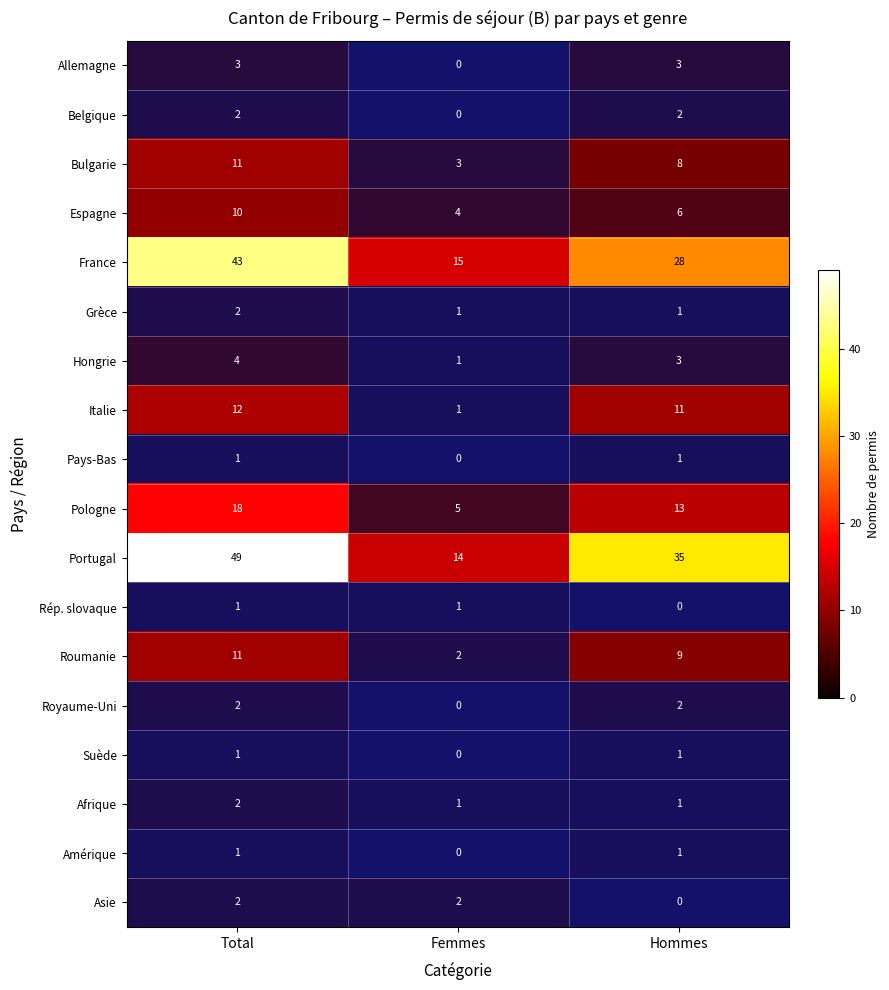

At how many categories does at least one series exceed 34?

2